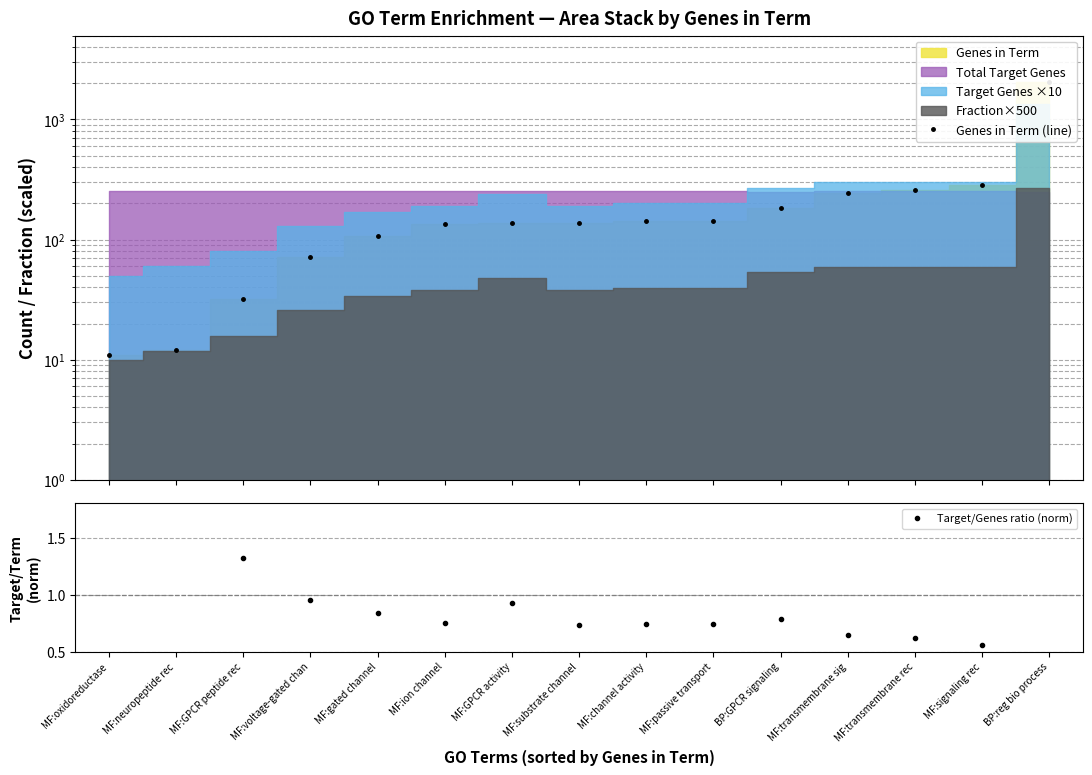

What is the value of the Genes in Term (line) point at the 6th from the left?

134.0